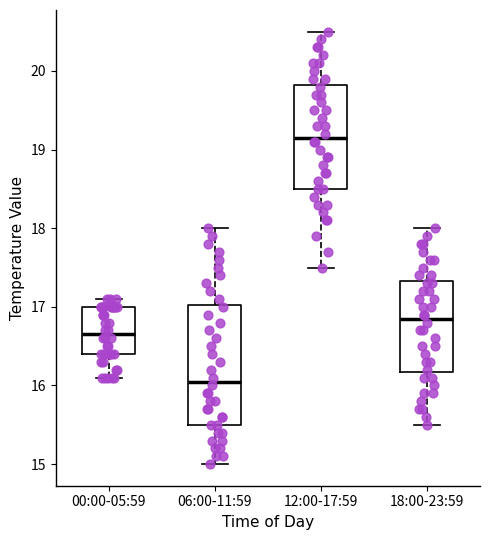

Reading left to right, read every box against the y-axis: the position of its median line, the range the box covers, and the ends of its whiskers. The values are not printed on the chart, so give them approximately, as read against the axis.

00:00-05:59: median 16.7, box 16.4 to 17.0, whiskers 16.1 to 17.1
06:00-11:59: median 16.1, box 15.5 to 17.0, whiskers 15.0 to 18.0
12:00-17:59: median 19.2, box 18.5 to 19.8, whiskers 17.5 to 20.5
18:00-23:59: median 16.9, box 16.2 to 17.3, whiskers 15.5 to 18.0